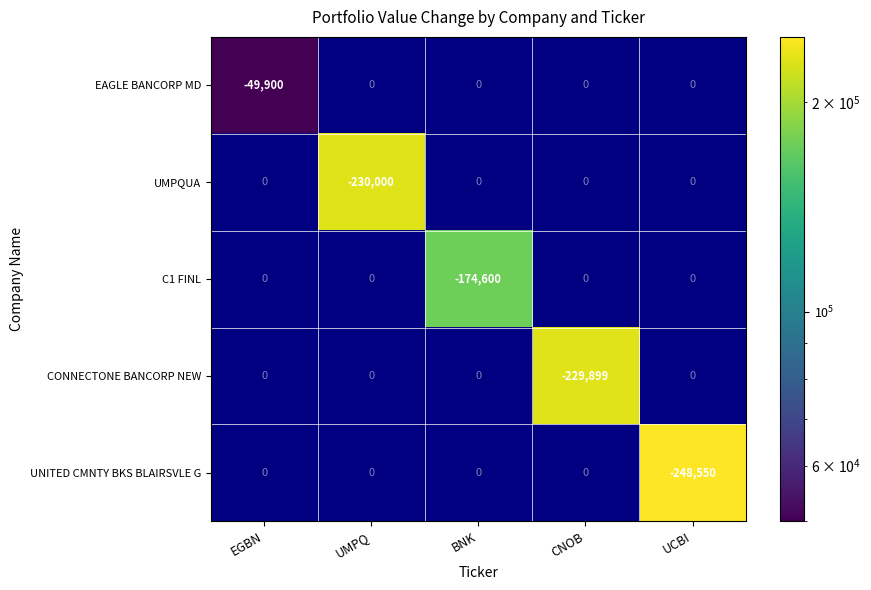

Rank the series by their maximum value, from lowest to highest.

EAGLE BANCORP MD, UMPQUA, C1 FINL, CONNECTONE BANCORP NEW, UNITED CMNTY BKS BLAIRSVLE G